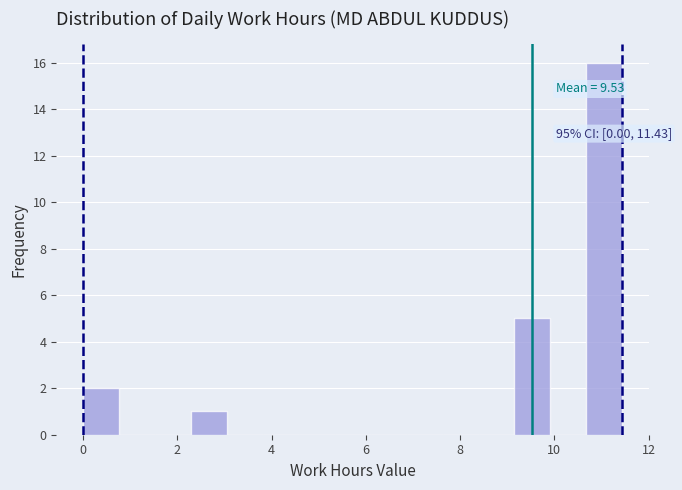

Read against the x-axis, roughly where is the centre of the tallest bar?

11.0